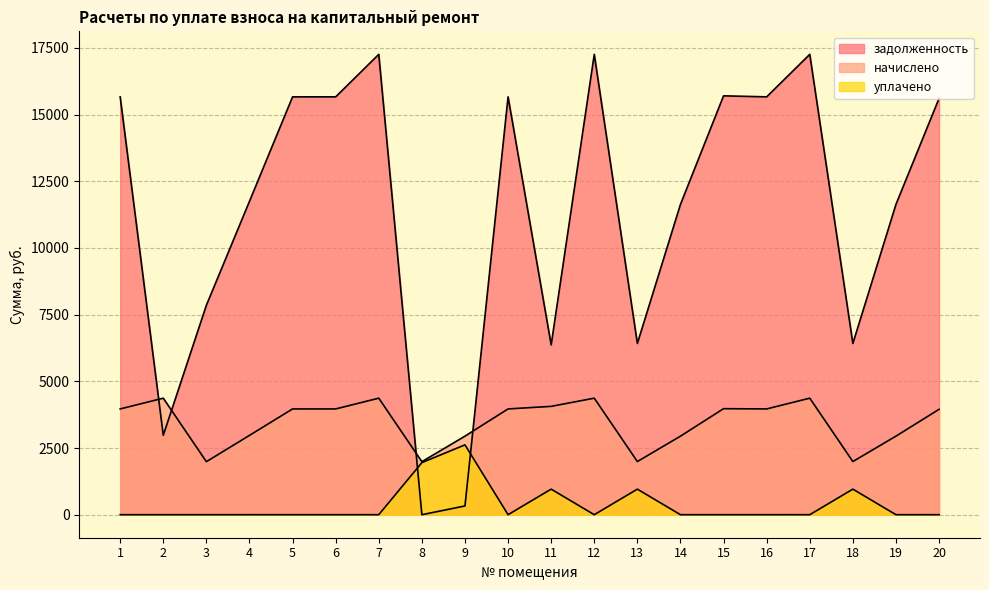

How many distinct data groups are displayed?

3